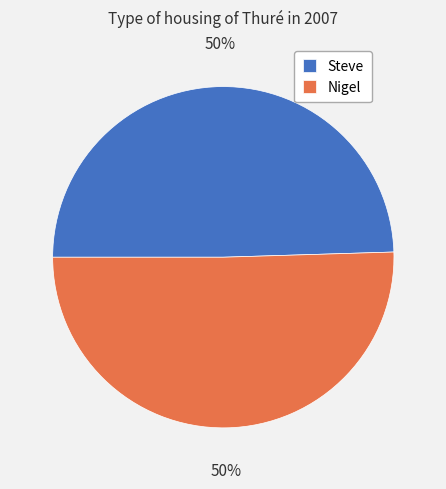

Approximately how many times larger is the value at Steve compared to Nigel?

1.0